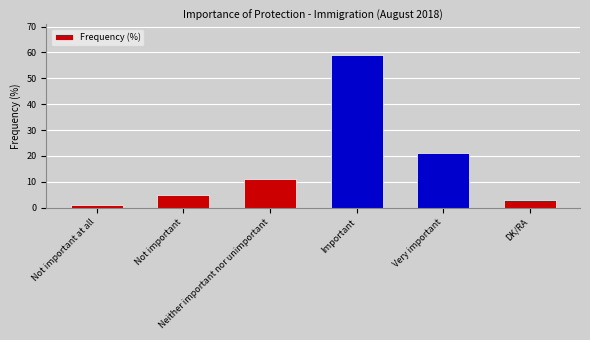

What is the average value?

17